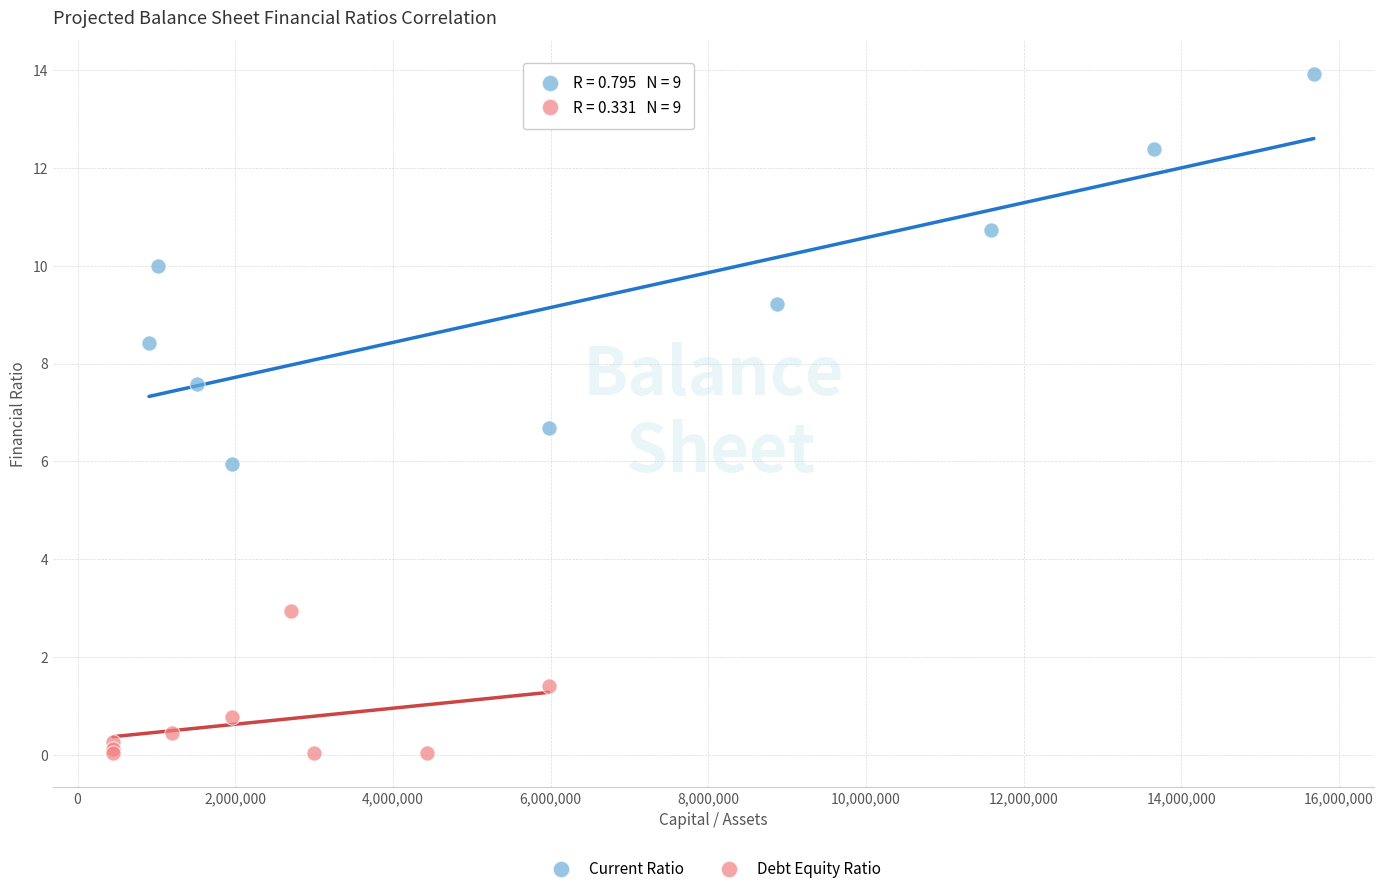

Which series reaches the maximum Y coordinate?

Current Ratio